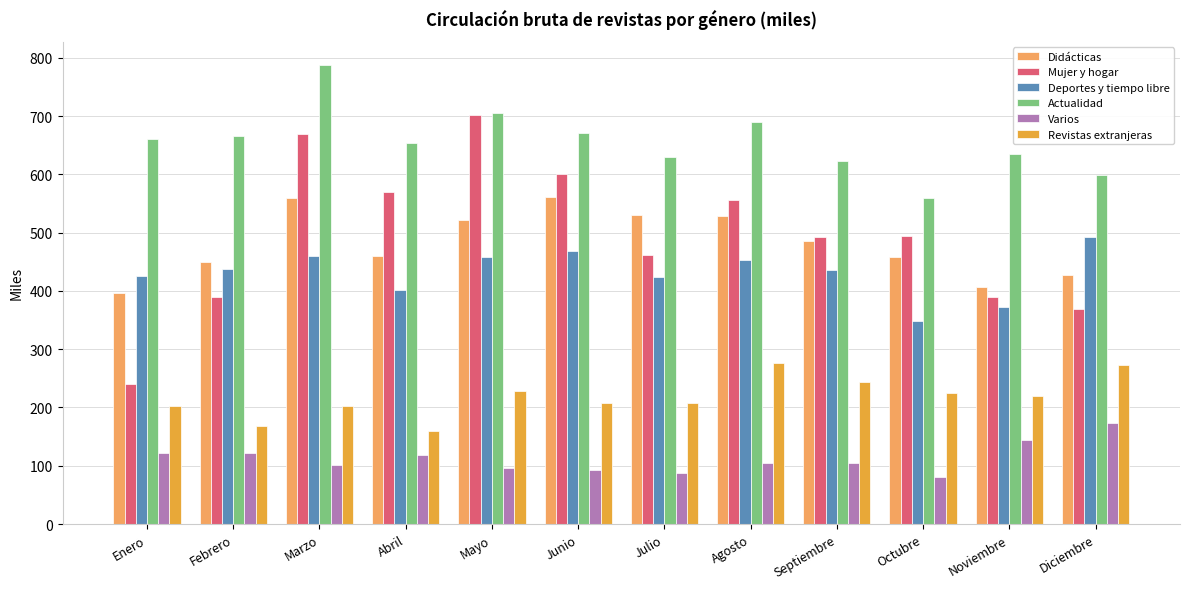

What are all the series names shown in the legend?

Didácticas, Mujer y hogar, Deportes y tiempo libre, Actualidad, Varios, Revistas extranjeras